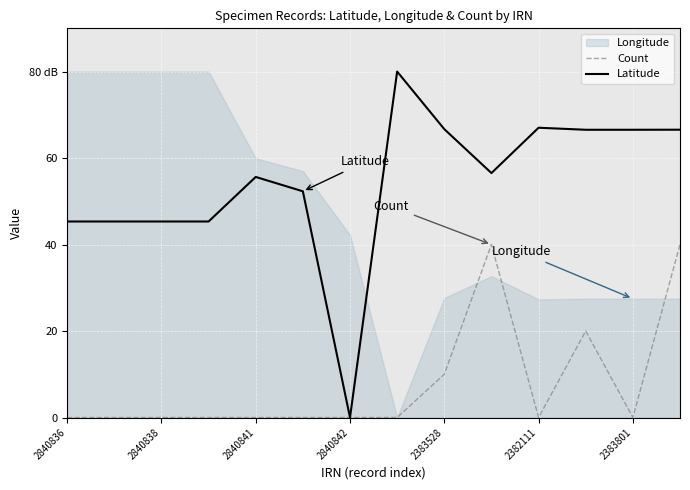

How many lines are shown in the chart?

2